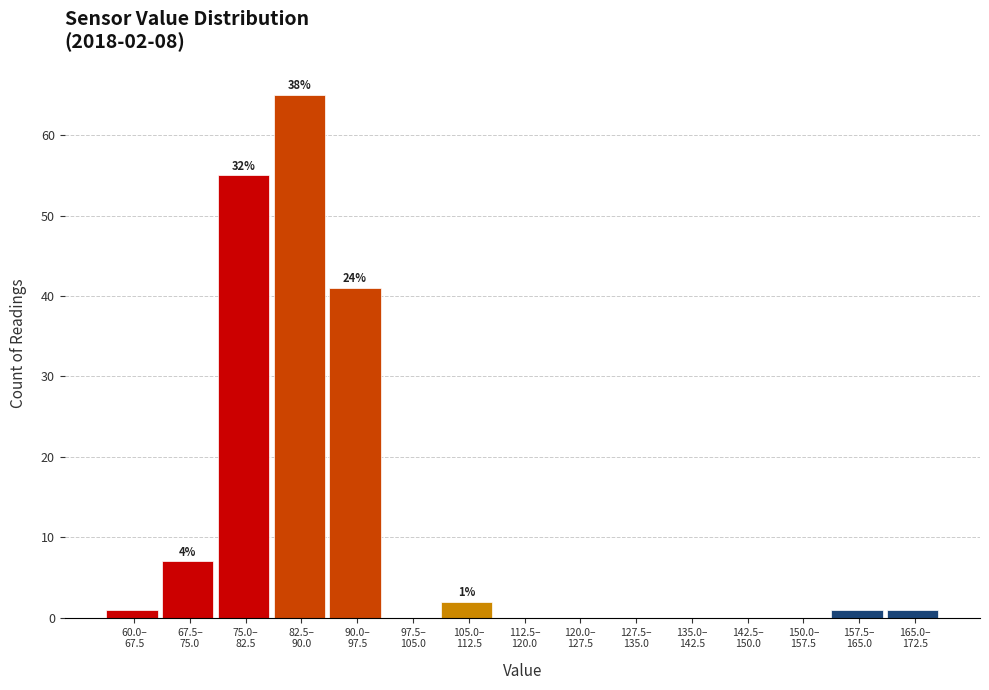

What is the maximum value shown in the chart?

65